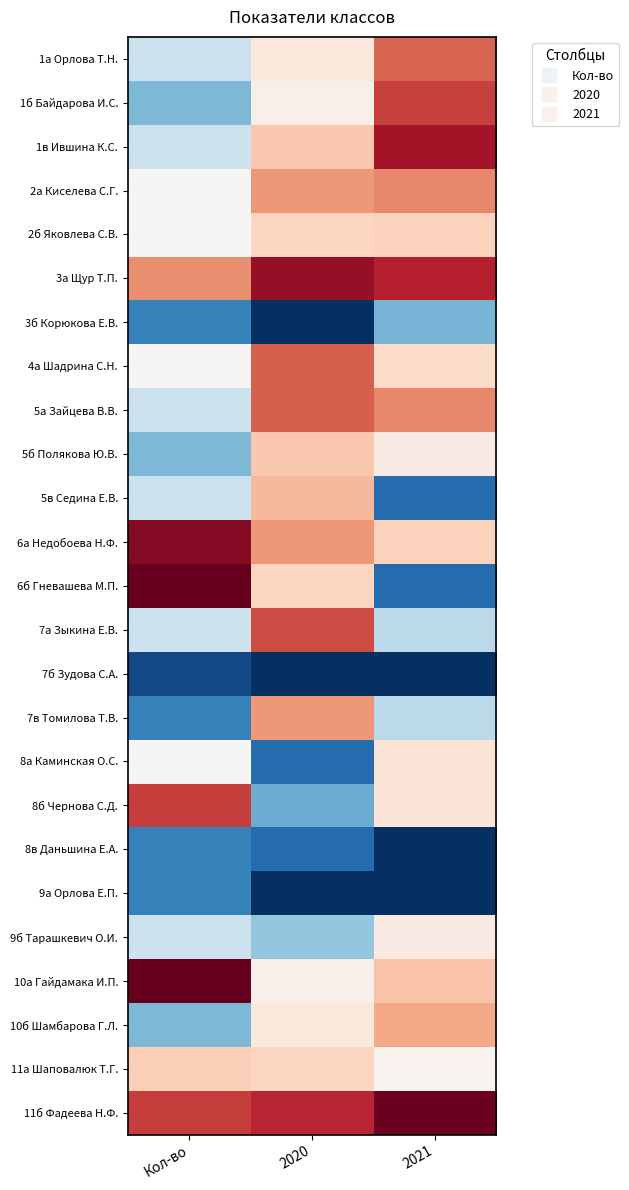

At how many categories does at least one series exceed 0?

3